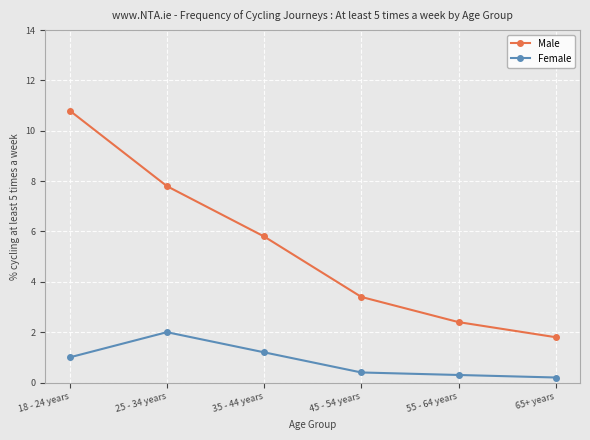

Is the value of Female at 45 - 54 years greater than the value of Male at 35 - 44 years?

No